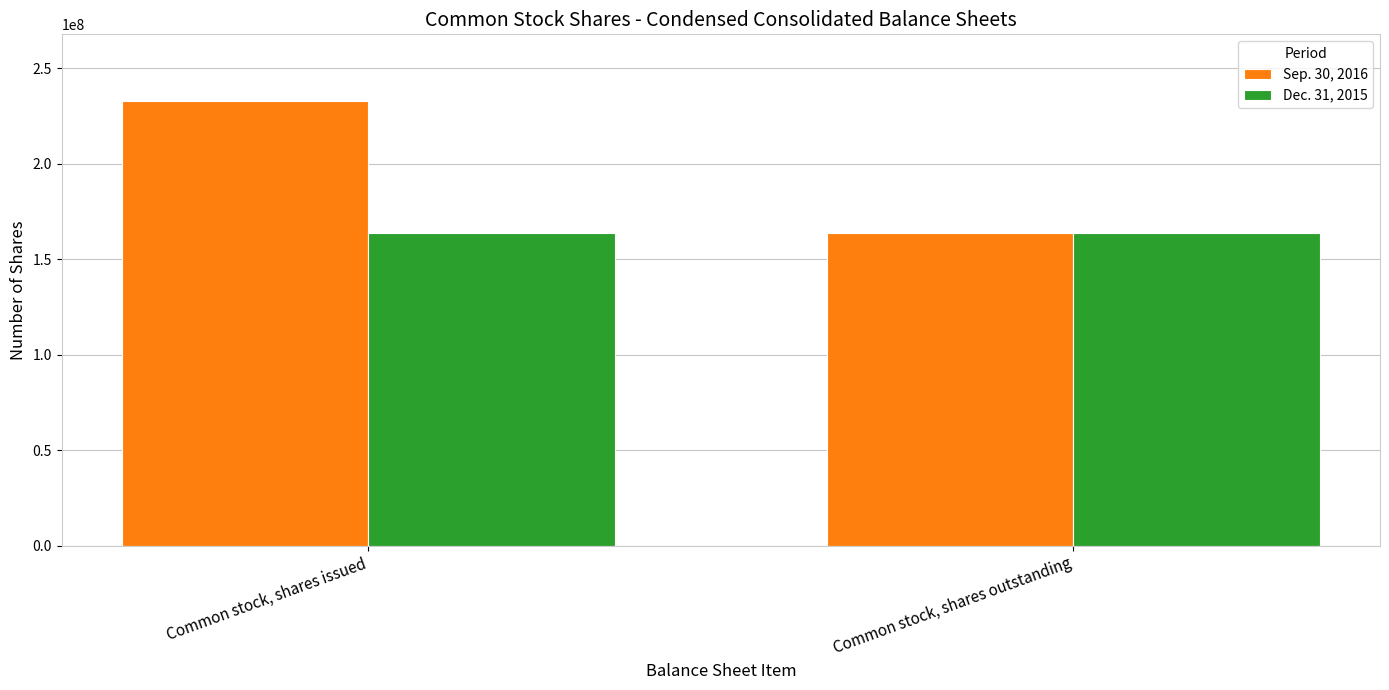

What is the lowest value of the Dec. 31, 2015 series?

163614297